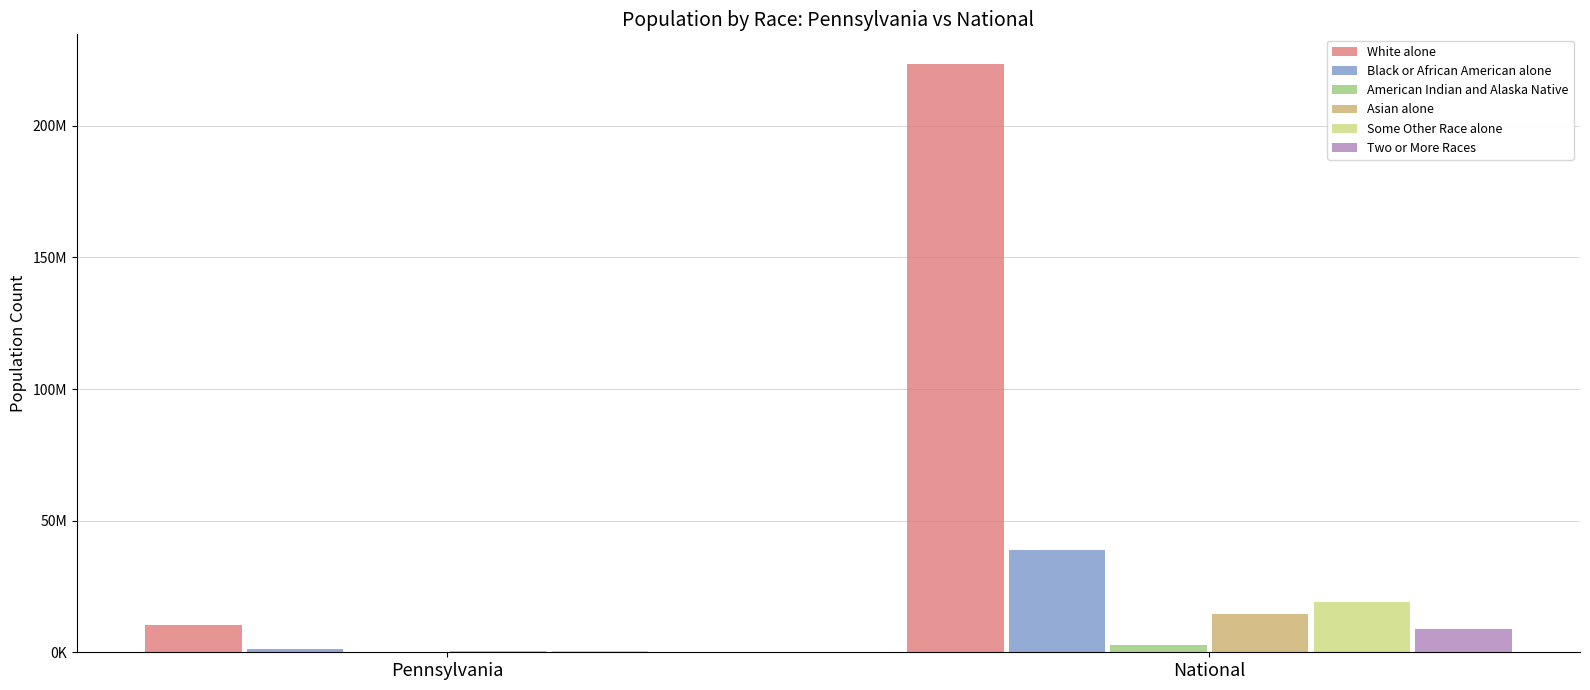

What is the label of the 2nd bar from the right?

Pennsylvania